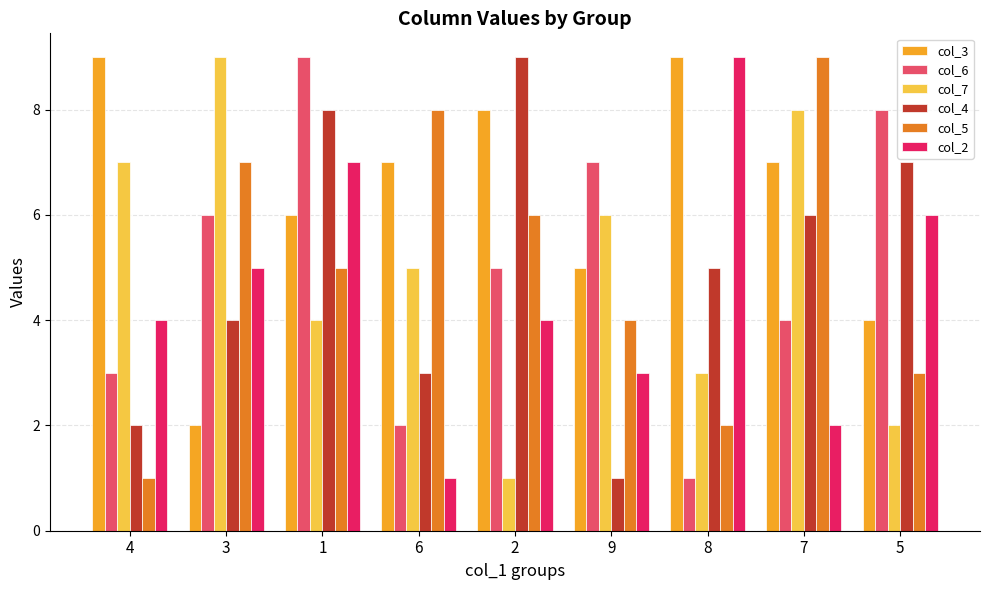

Reading left to right, extract all data points from this chart.

col_3: 9	2	6	7	8	5	9	7	4
col_6: 3	6	9	2	5	7	1	4	8
col_7: 7	9	4	5	1	6	3	8	2
col_4: 2	4	8	3	9	1	5	6	7
col_5: 1	7	5	8	6	4	2	9	3
col_2: 4	5	7	1	4	3	9	2	6